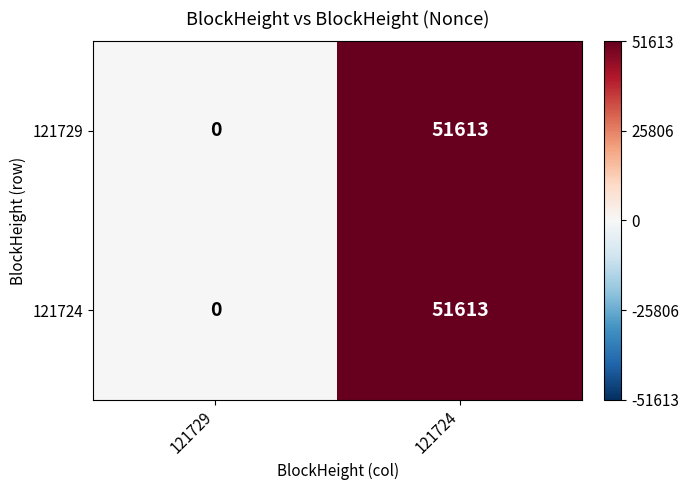

What is the difference between the maximum and minimum values in the 121724 series?

51613